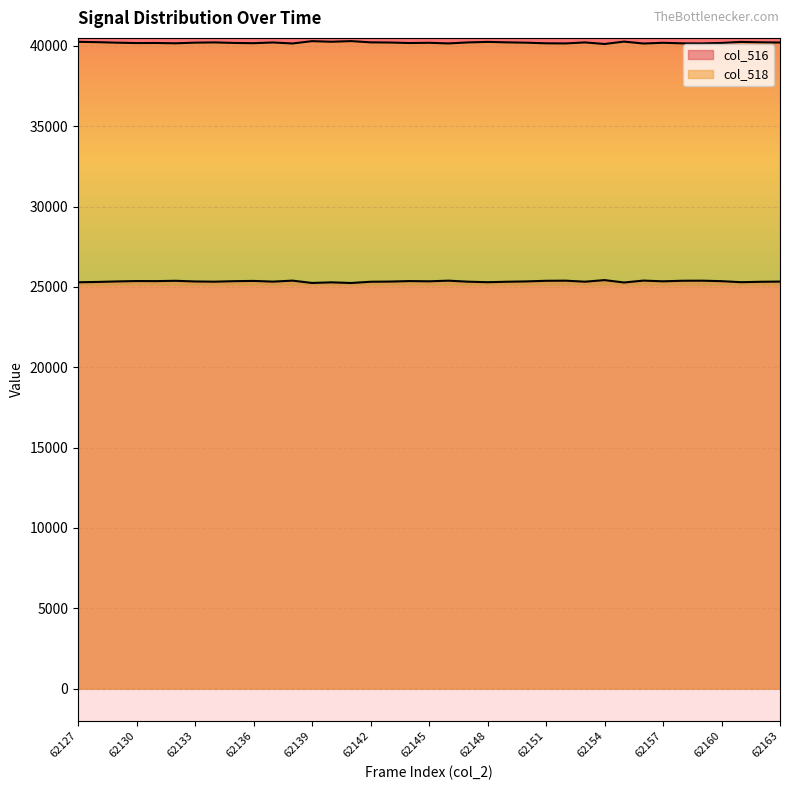

Which category has the highest value in the col_516 series?

62154